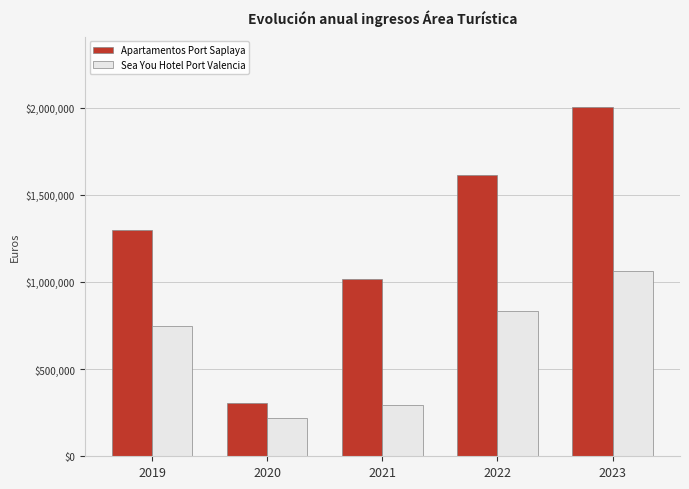

How many data points in Sea You Hotel Port Valencia are less than 748881?

2